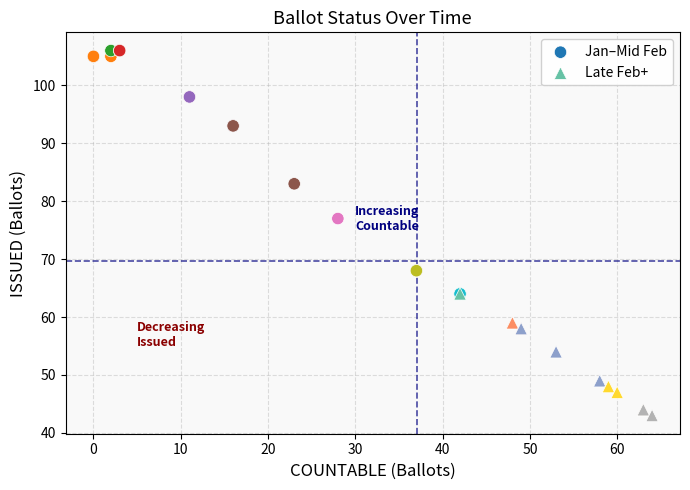

Which series reaches the maximum Y coordinate?

Jan–Mid Feb